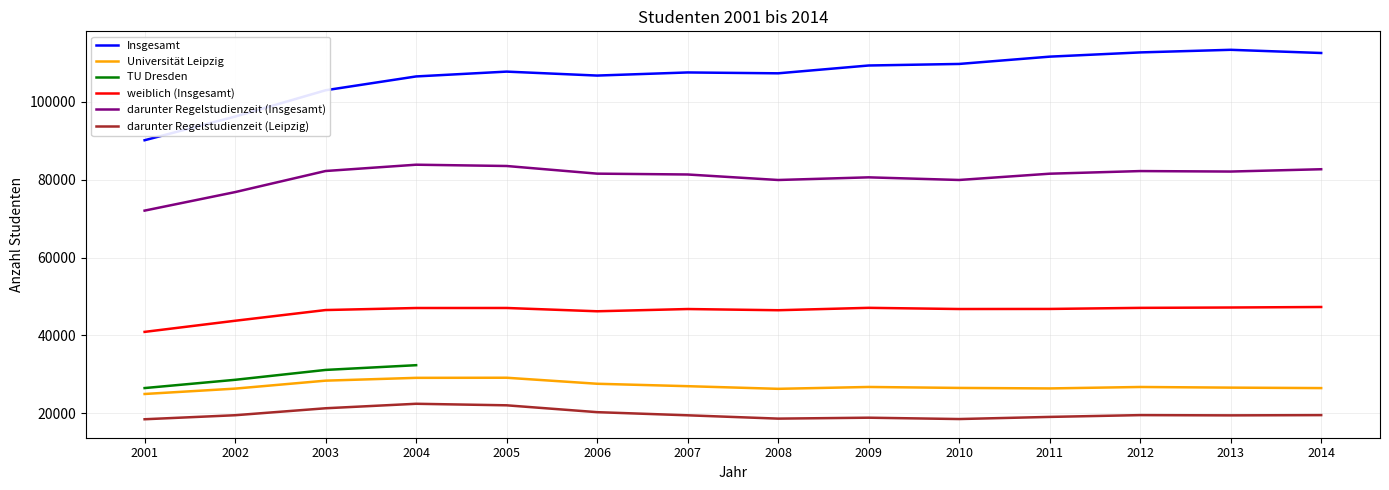

Where does the Insgesamt series first go above 107792?

2009